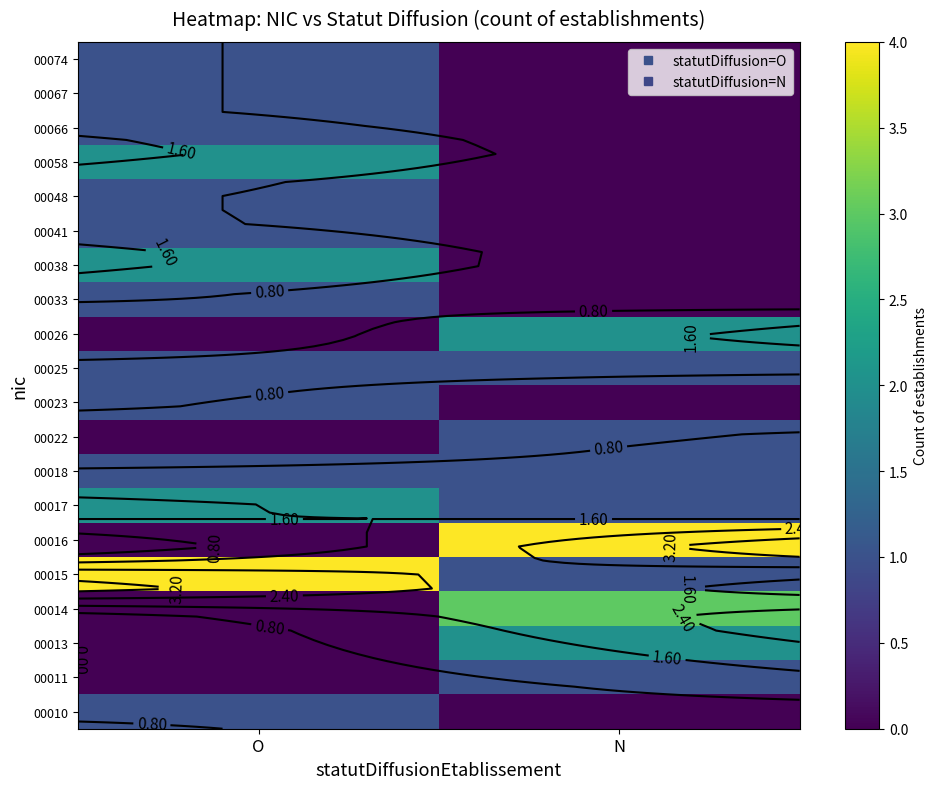

Which category has the lowest value across all series?

N